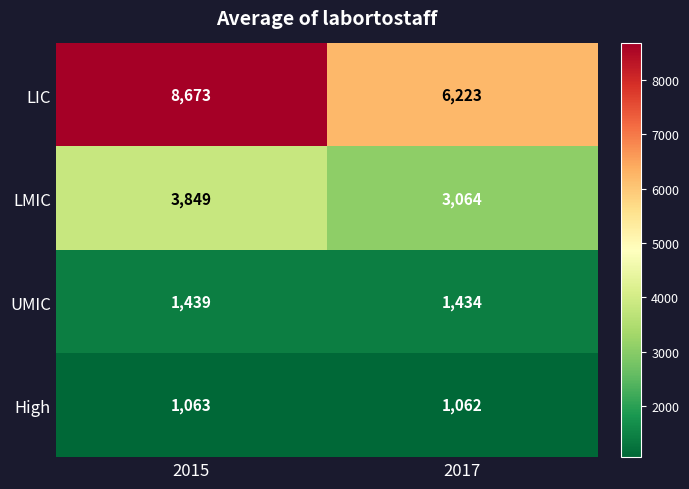

The LMIC series shows 3064 at 2017. True or false?

True